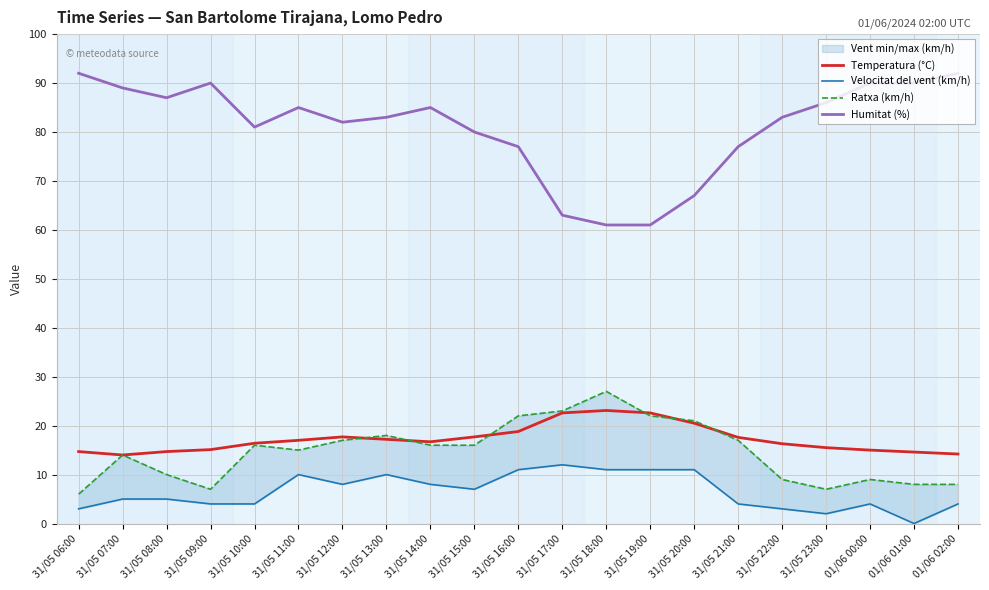

Which series changed the most between 31/05 09:00 and 01/06 00:00?

Ratxa (km/h)